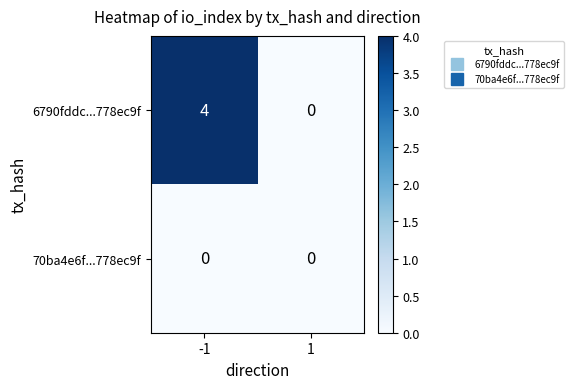

What is the difference between the 6790fddc...778ec9f values at 1 and -1?

4